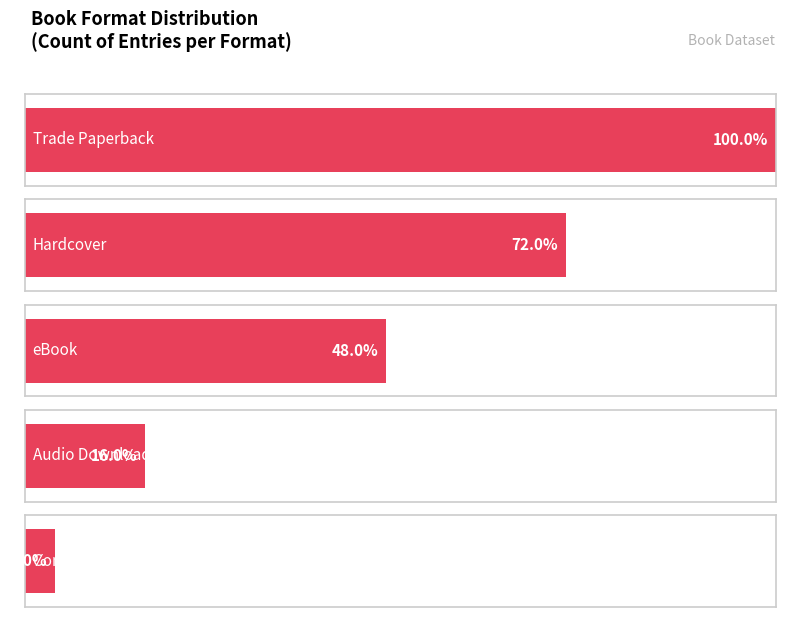

How many bars are there in total?

5